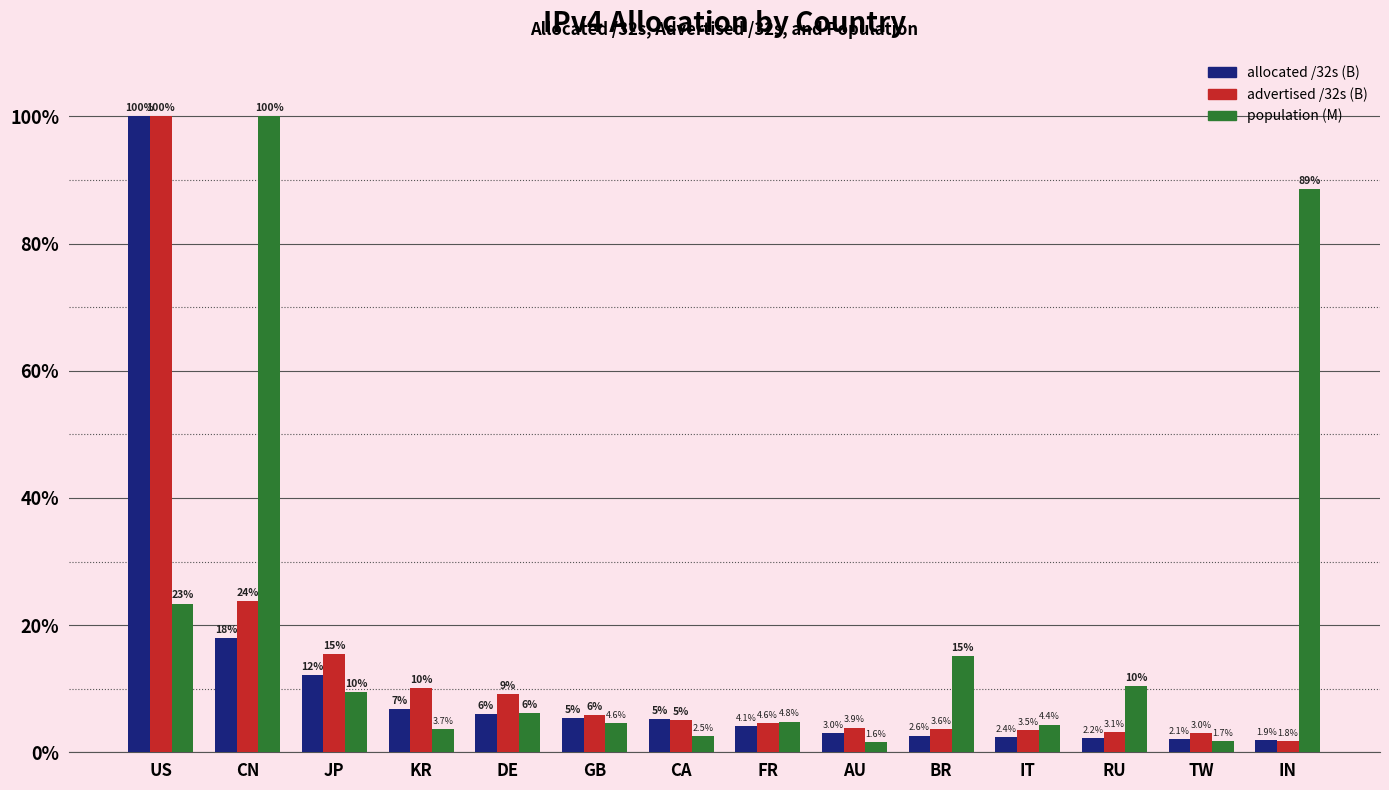

Which category has the highest value in the allocated /32s (B) series?

US